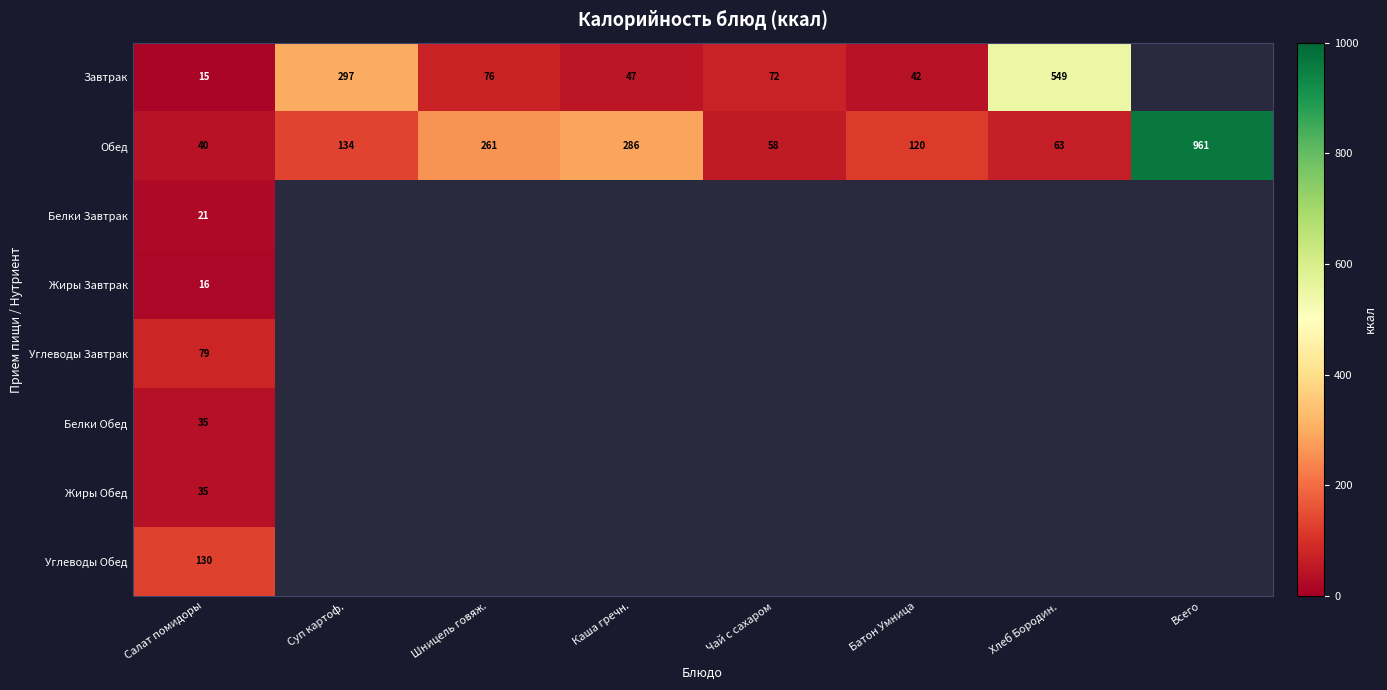

Is it true that Завтрак equals 549.0 at Хлеб Бородин.?

True